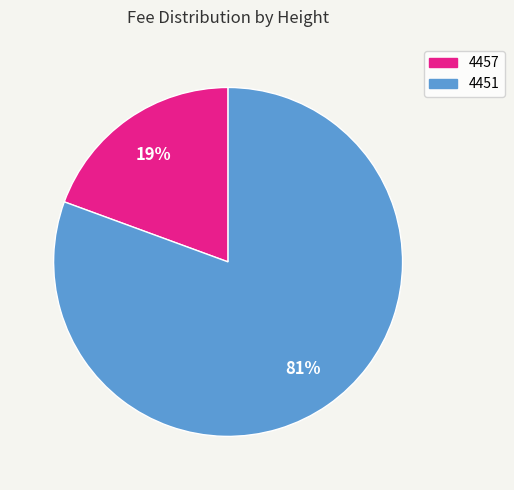

Is 4451 the majority of the pie?

Yes